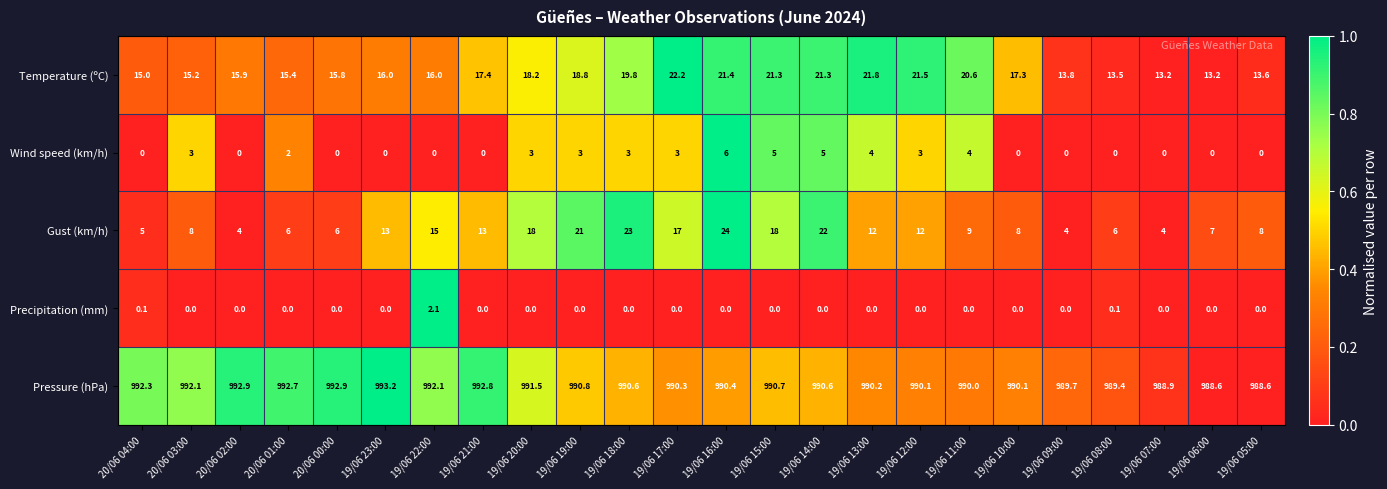

True or false: Wind speed (km/h) has a value of 0.0 at 19/06 08:00.

True